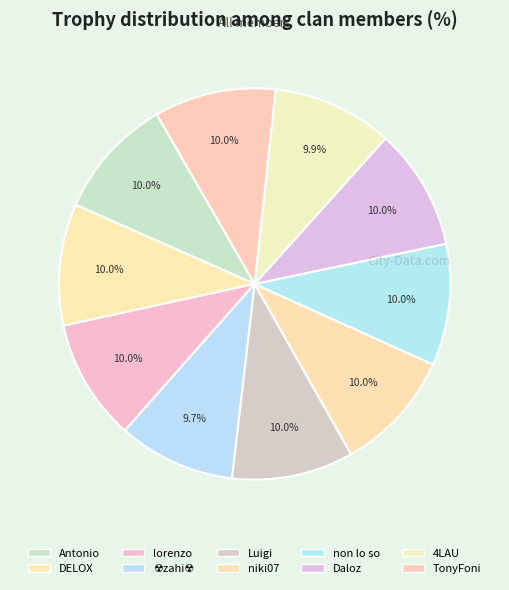

Which has a higher value, lorenzo or non lo so?

lorenzo